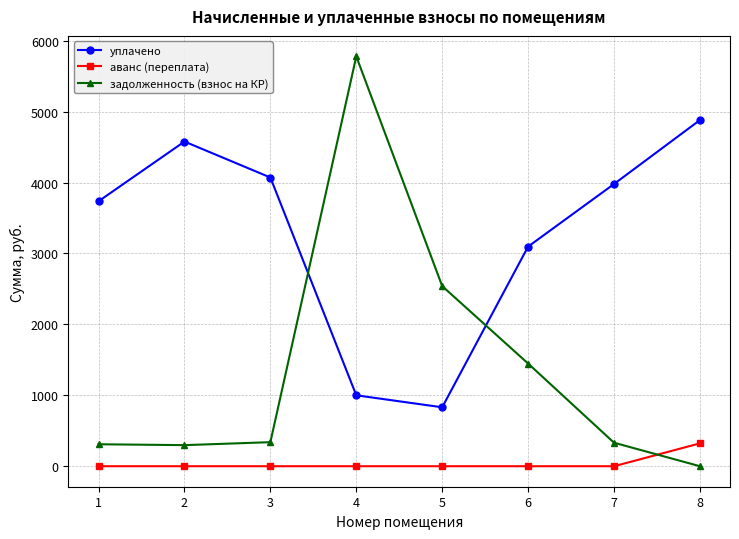

Which series has the widest spread of values?

задолженность (взнос на КР)